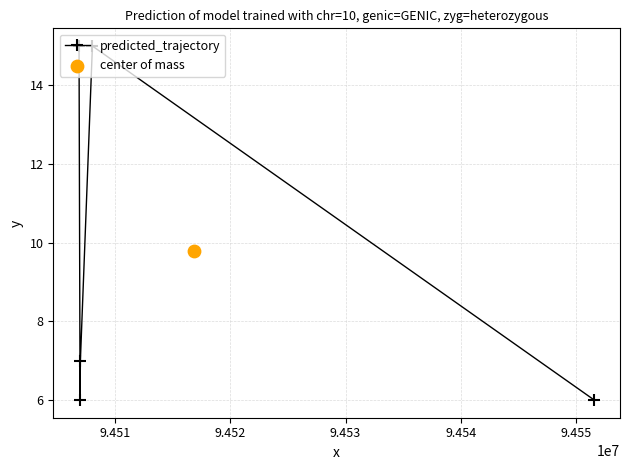

In predicted_trajectory, how many points are lower than both neighbors (excluding endpoints)?

1